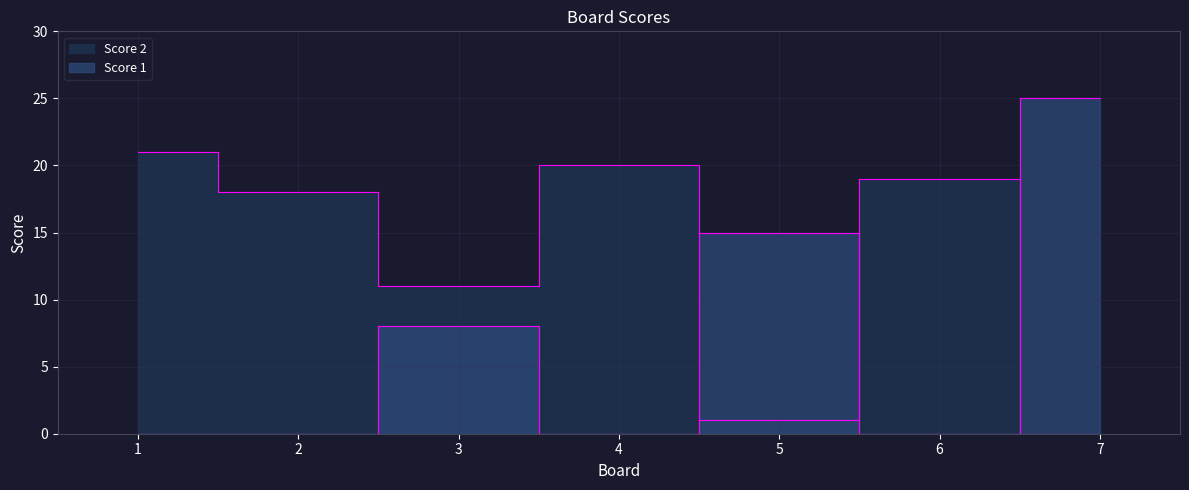

What is the sum of all Score 1 values?

48